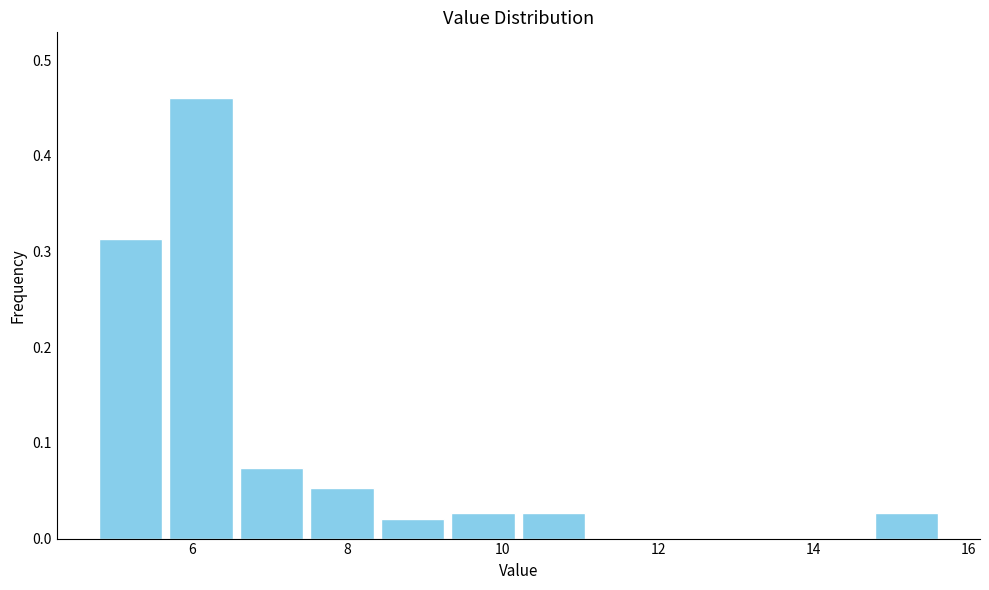

How tall is the bar that spans 6.6 to 7.4 on the x-axis? Neither the bar edges nor the heights are printed on the chart, so give them approximately, as read against the axes.

0.07